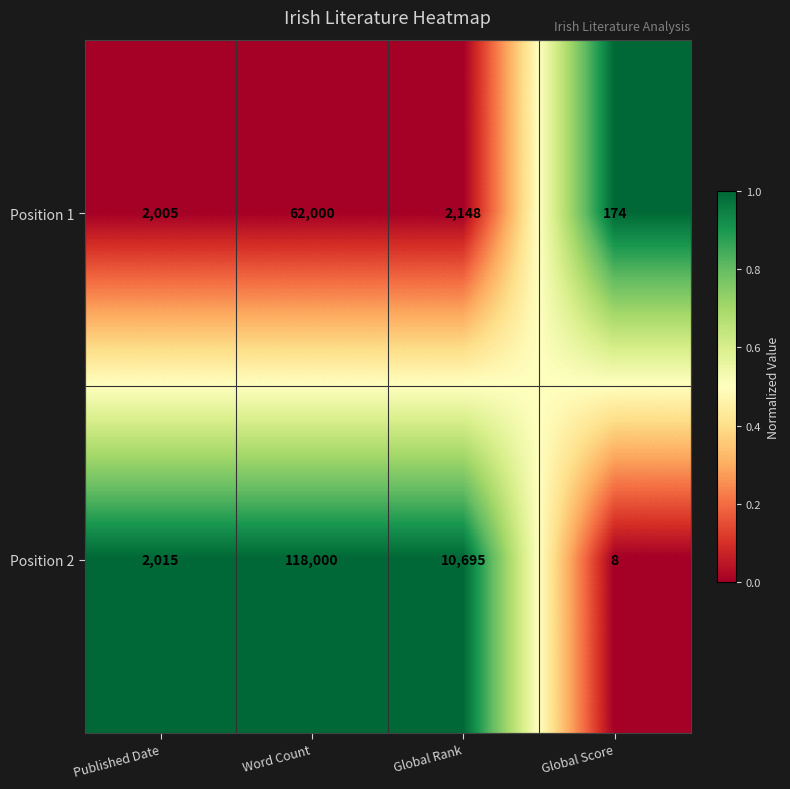

At which category is the sum across all series the highest?

Word Count